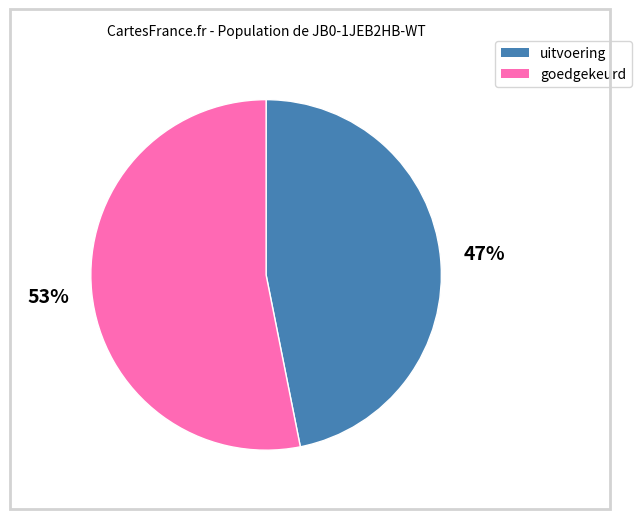

To the nearest percent, what is the average slice percentage?

50%